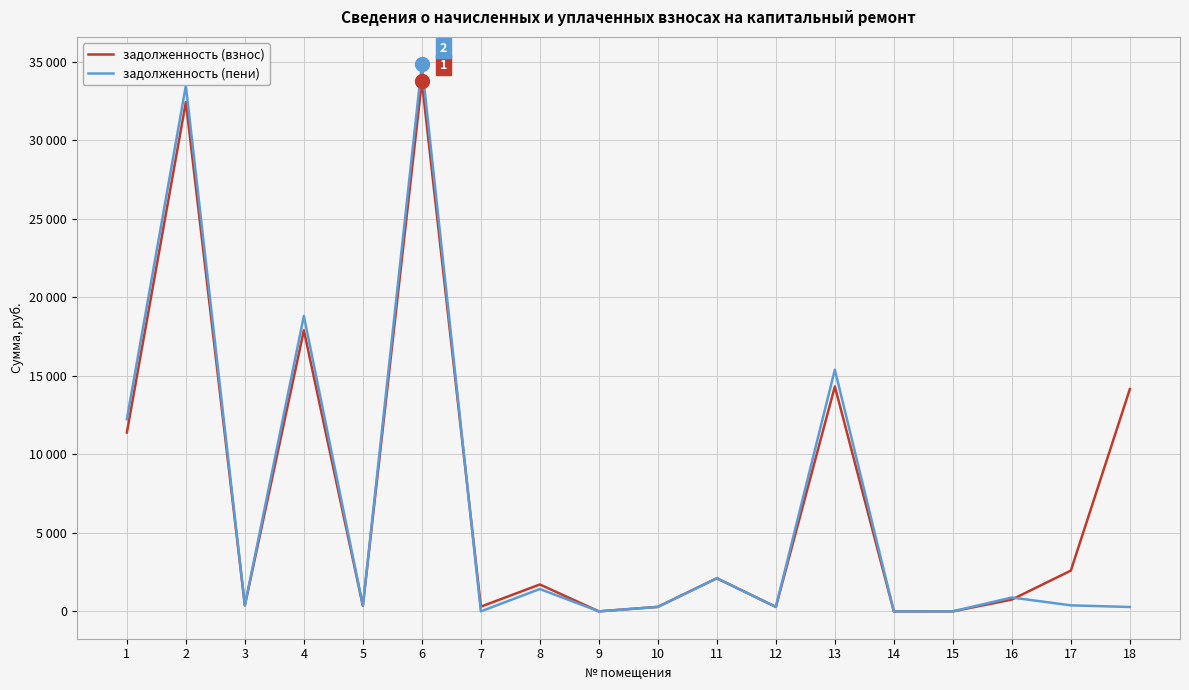

Does the chart have visible grid lines?

Yes